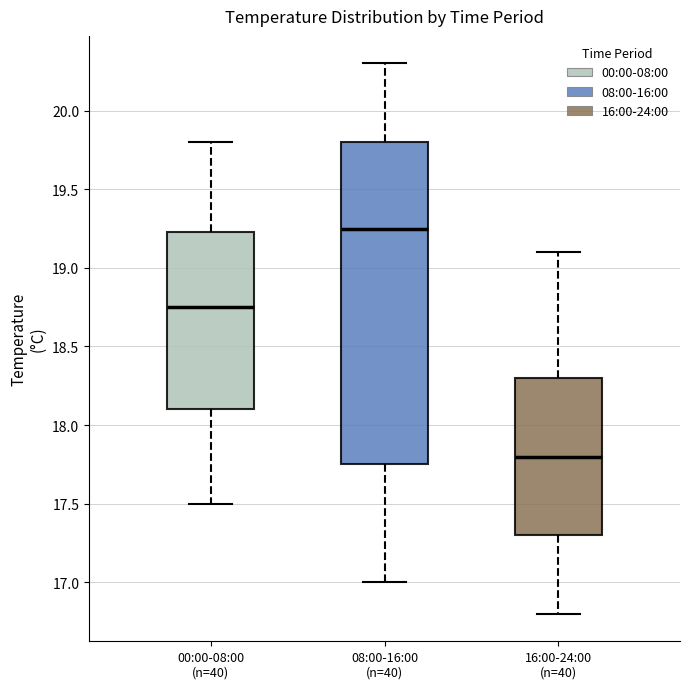

Reading left to right, transcribe this box plot: for each box, give where its median line is, the range the box spans, and where its two whiskers end, as read against the y-axis. The values are not printed on the chart, so give them approximately, as read against the axis.

00:00-08:00 (n=40): median 18.75, box 18.10 to 19.25, whiskers 17.50 to 19.80
08:00-16:00 (n=40): median 19.25, box 17.75 to 19.80, whiskers 17.00 to 20.30
16:00-24:00 (n=40): median 17.80, box 17.30 to 18.30, whiskers 16.80 to 19.10